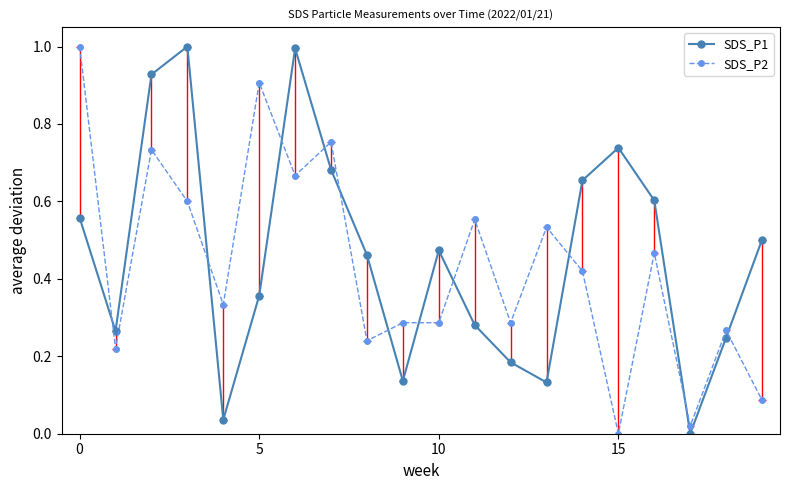

What is the approximate value of SDS_P1 at 11?

0.3